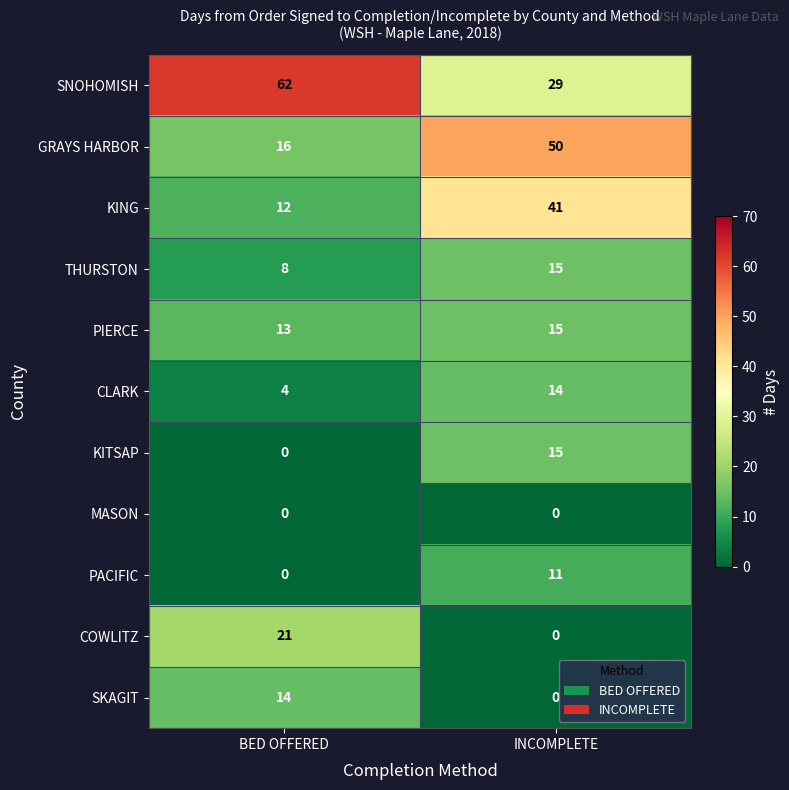

Is it true that CLARK equals 6 at INCOMPLETE?

False